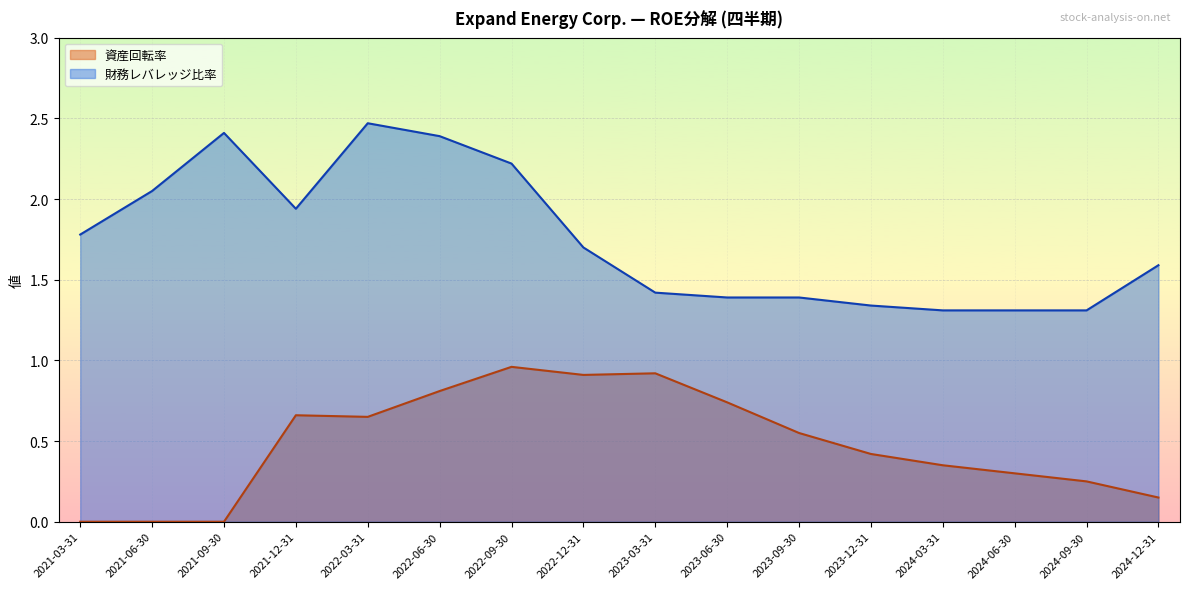

Which series changed the most between 2022-06-30 and 2021-09-30?

資産回転率